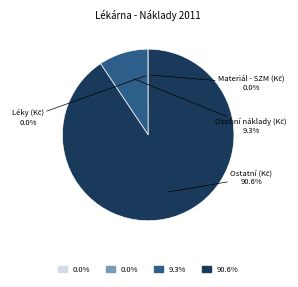

Is there any slice that represents more than half of the pie?

Yes